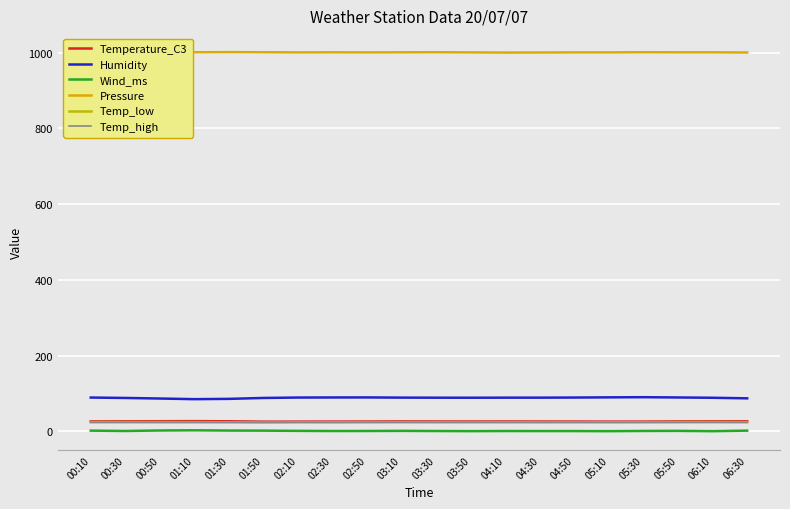

What is the lowest value of the Humidity series?

85.2